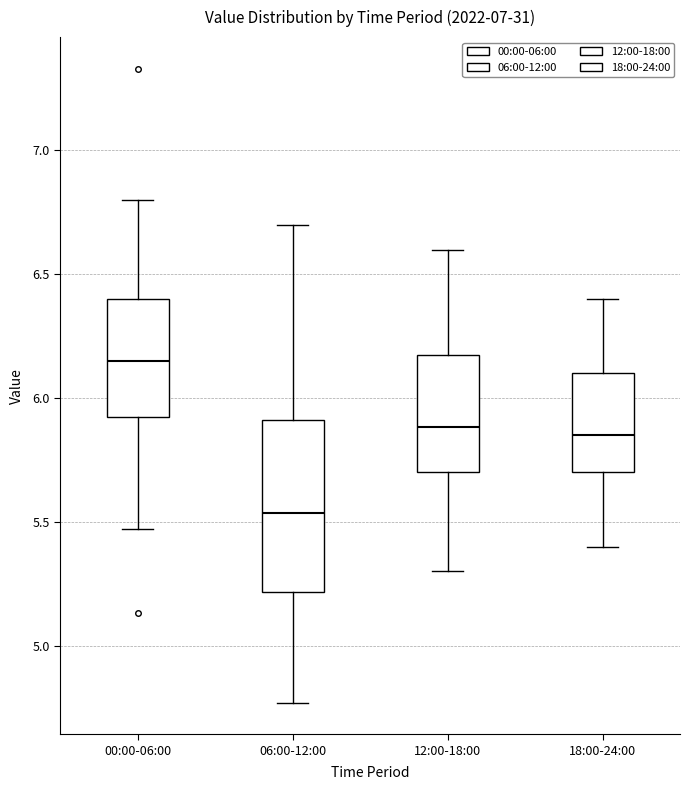

Reading left to right, read every box against the y-axis: the position of its median line, the range the box covers, and the ends of its whiskers. The values are not printed on the chart, so give them approximately, as read against the axis.

00:00-06:00: median 6.15, box 5.95 to 6.40, whiskers 5.45 to 6.80
06:00-12:00: median 5.55, box 5.20 to 5.90, whiskers 4.75 to 6.70
12:00-18:00: median 5.90, box 5.70 to 6.20, whiskers 5.30 to 6.60
18:00-24:00: median 5.85, box 5.70 to 6.10, whiskers 5.40 to 6.40